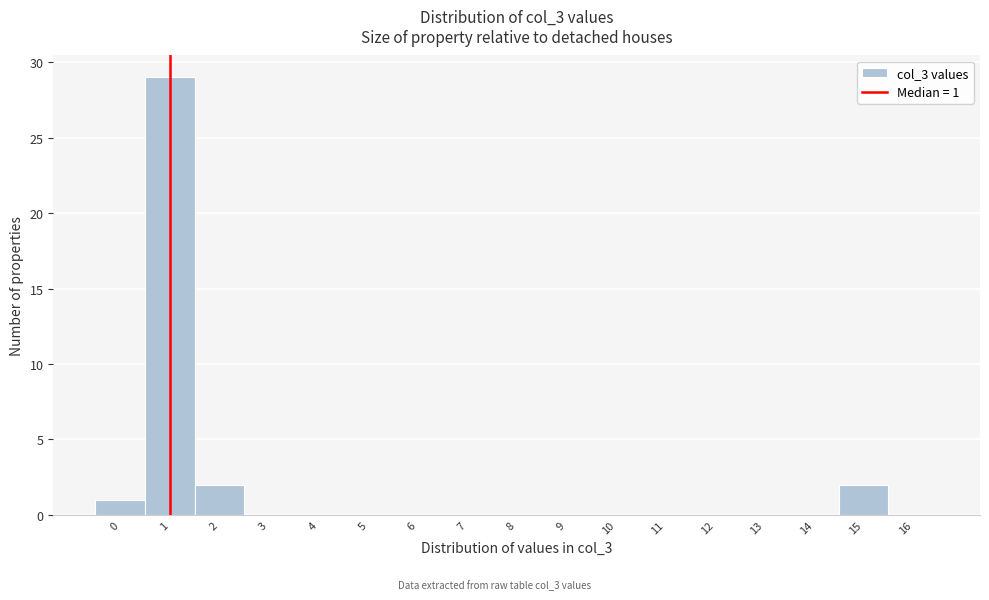

Over which range of the x-axis is the bar tallest?

0.5 to 1.5